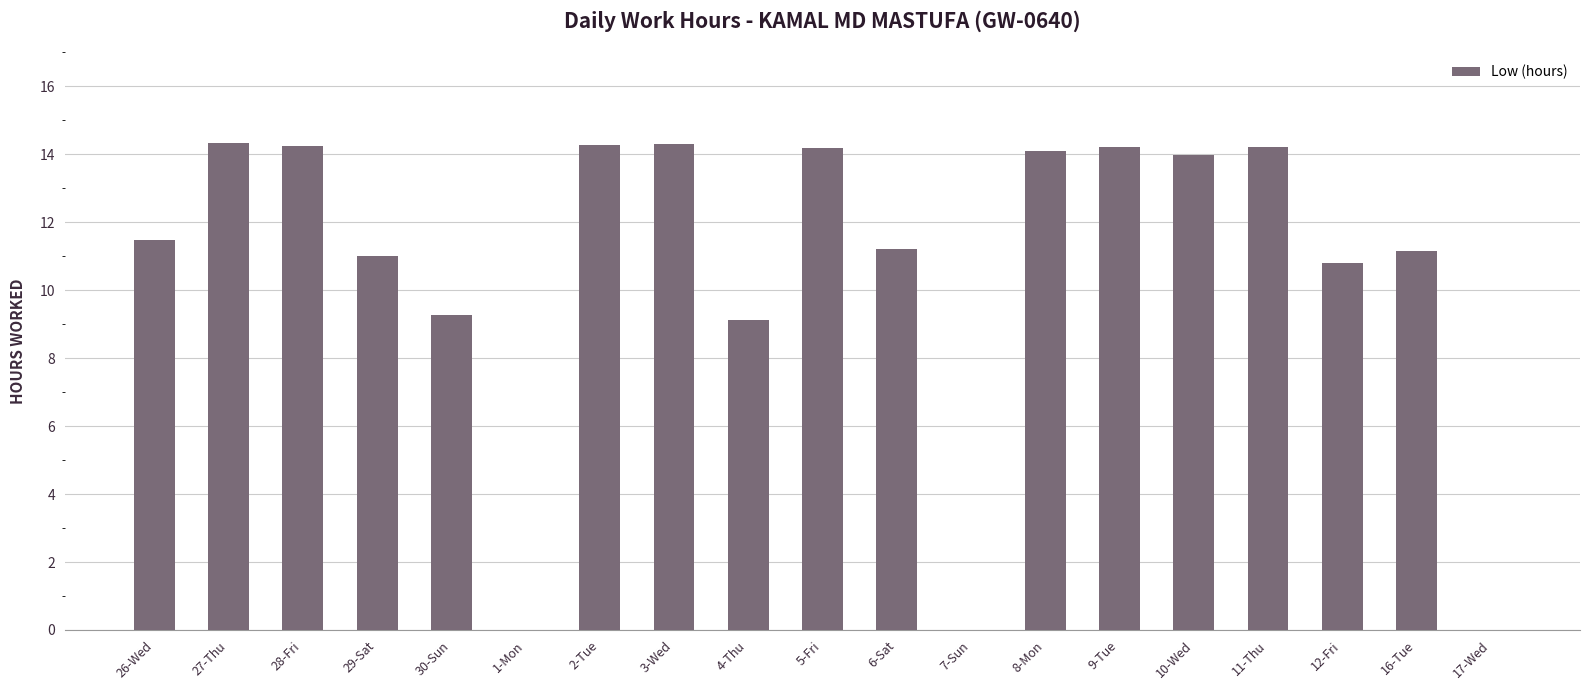

What is the greatest value displayed?

14.3